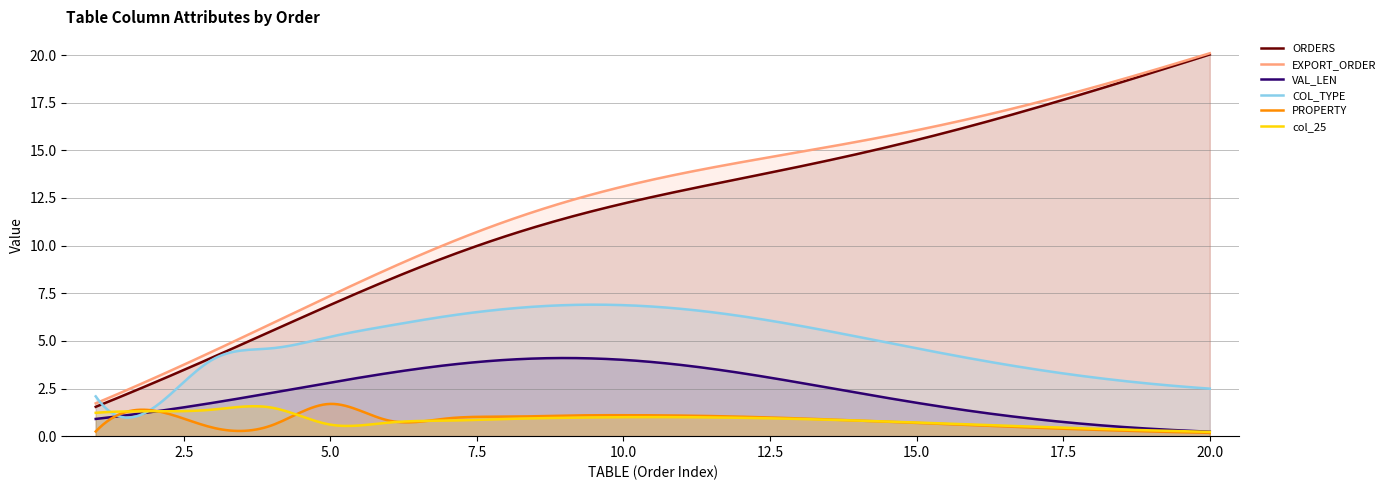

The value of ORDERS at 13 is 6. True or false?

False